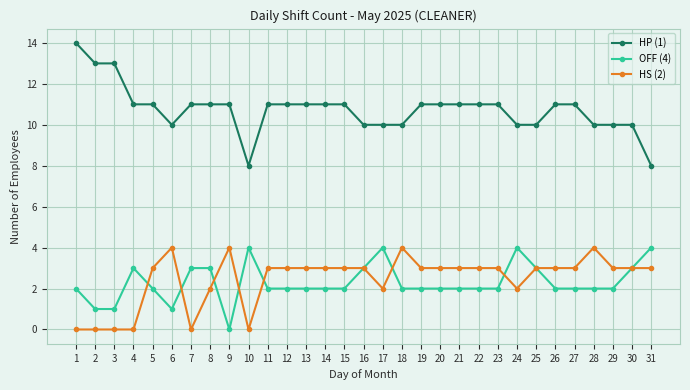

True or false: HP (1) has a value of 11 at 20.

True